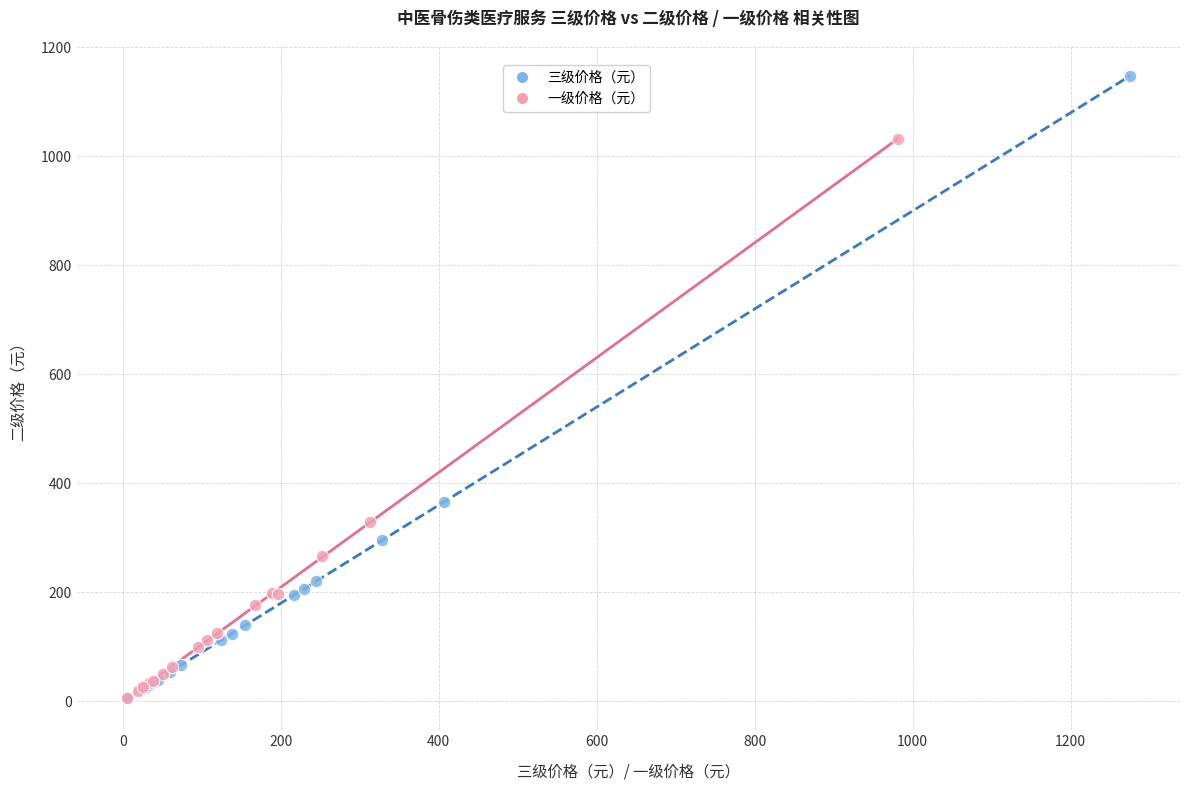

Which series contains the highest Y value?

三级价格（元）